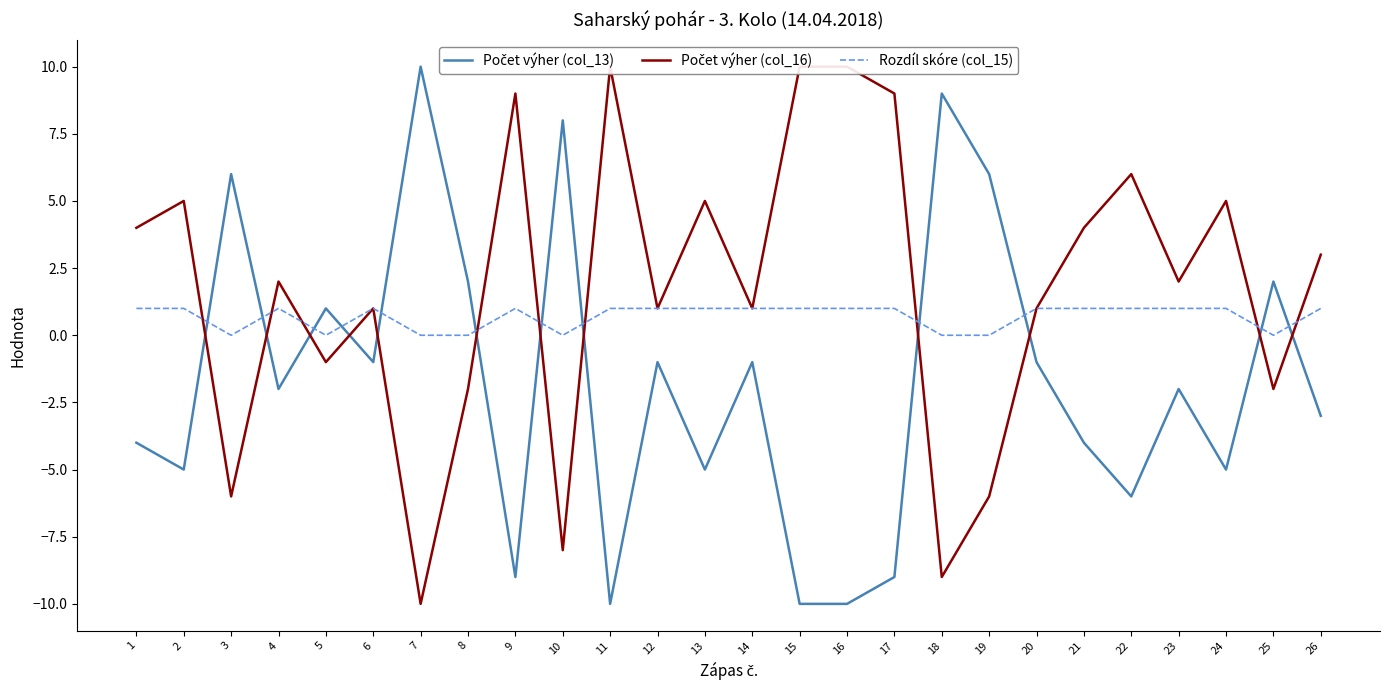

Where is the first local maximum for Počet výher (col_16)?

2